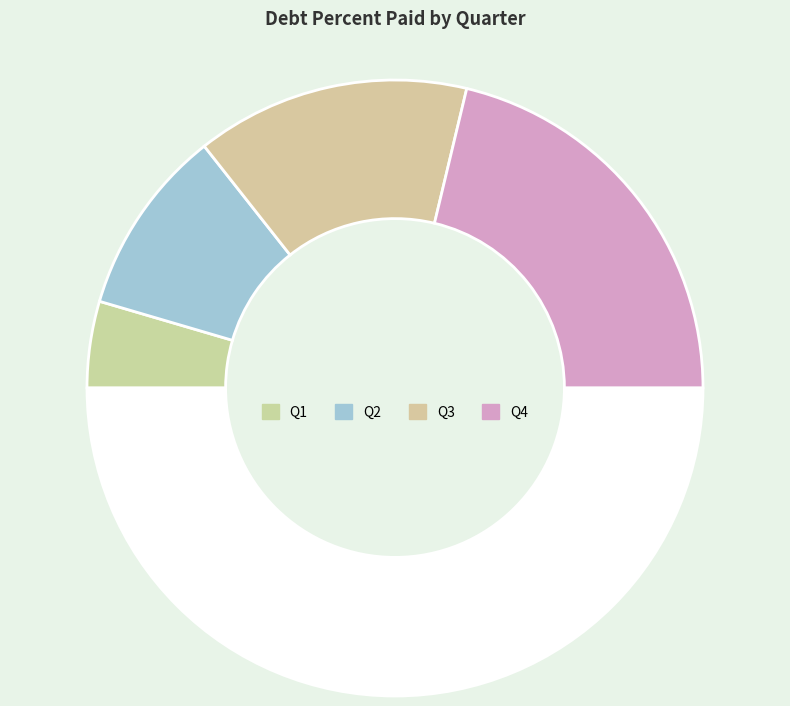

How many segments does this pie chart have?

5